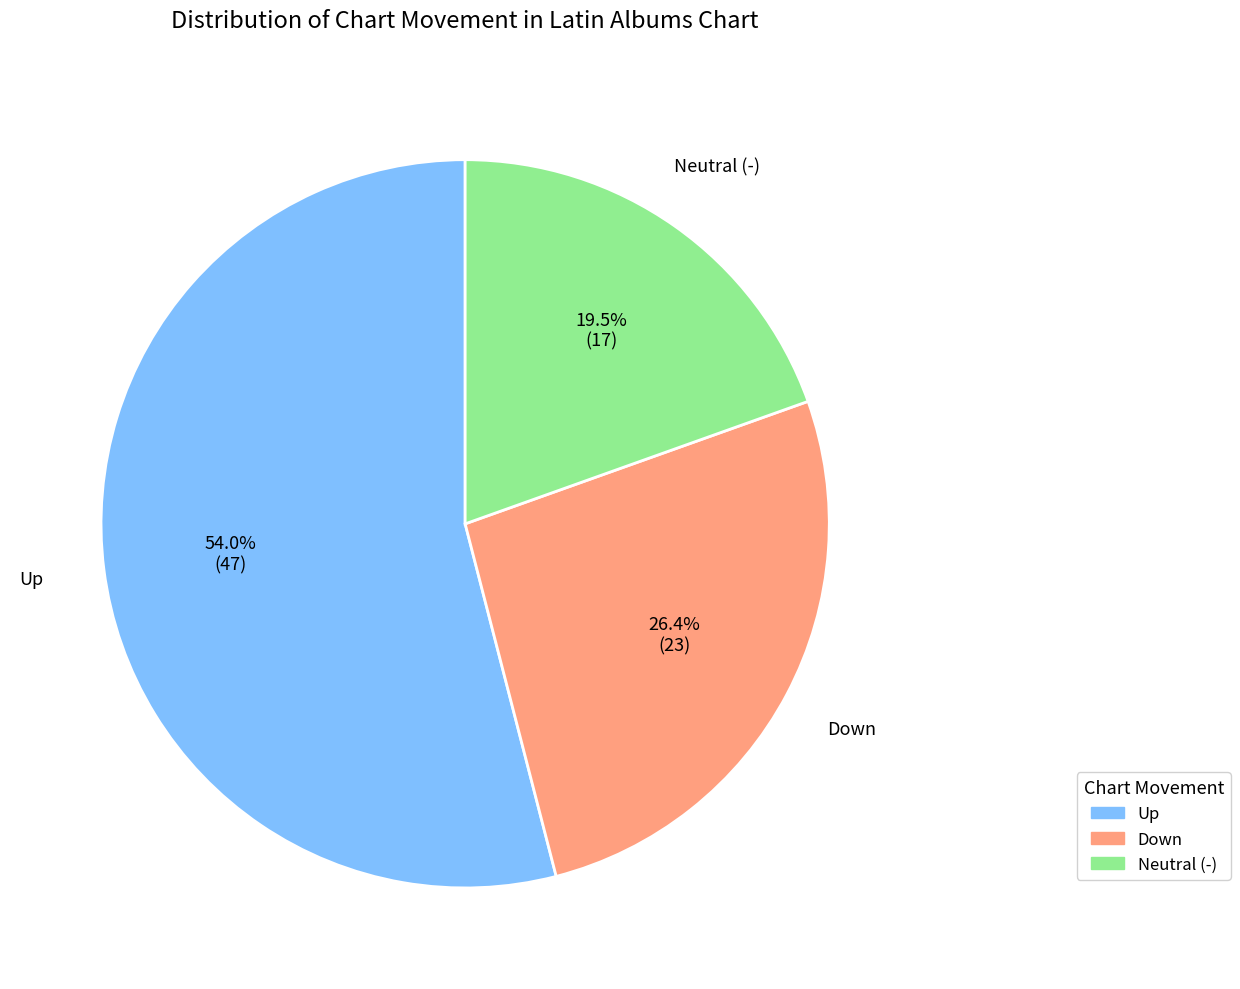

What is the total percentage of Neutral (-) and Up?

73.6%